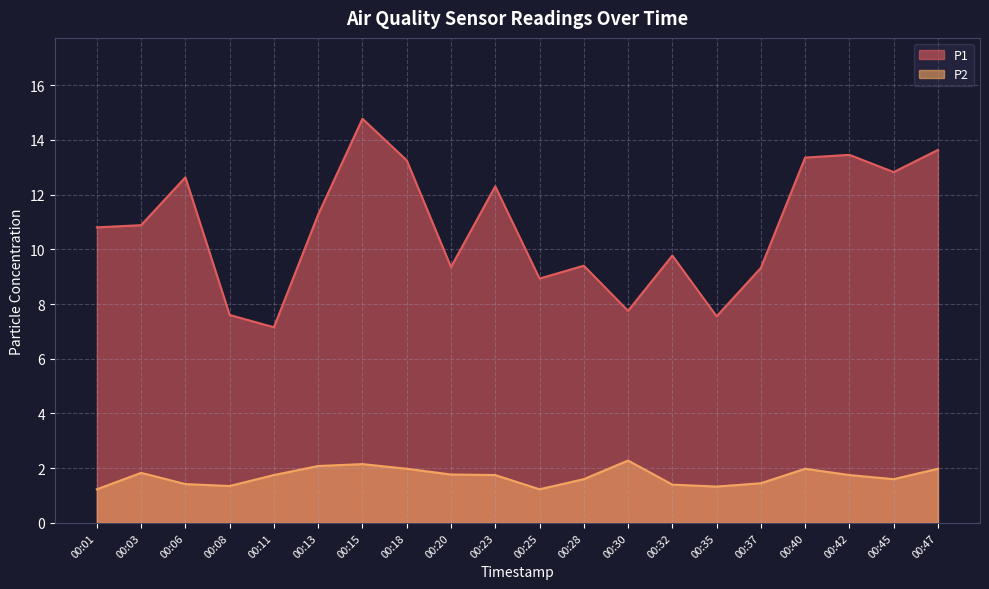

Between 00:23 and 00:35, which series saw the biggest shift?

P1